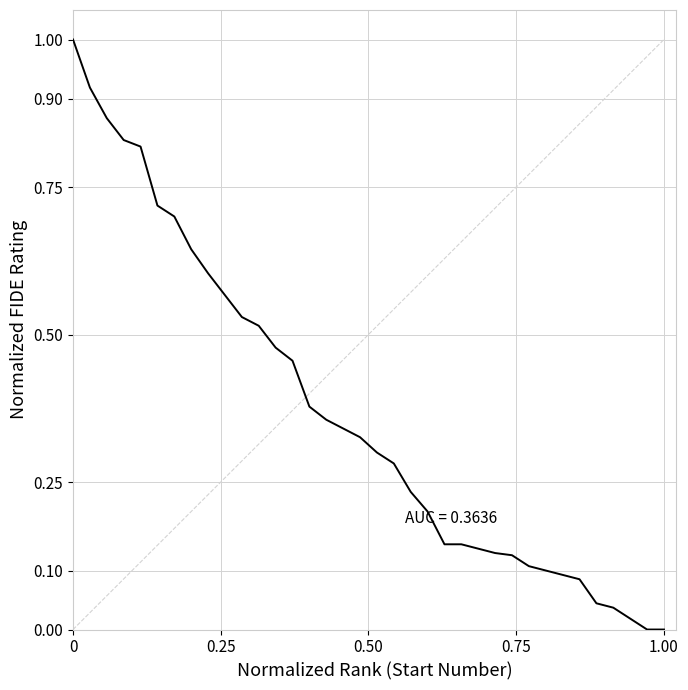

What is the greatest value displayed?

1.0